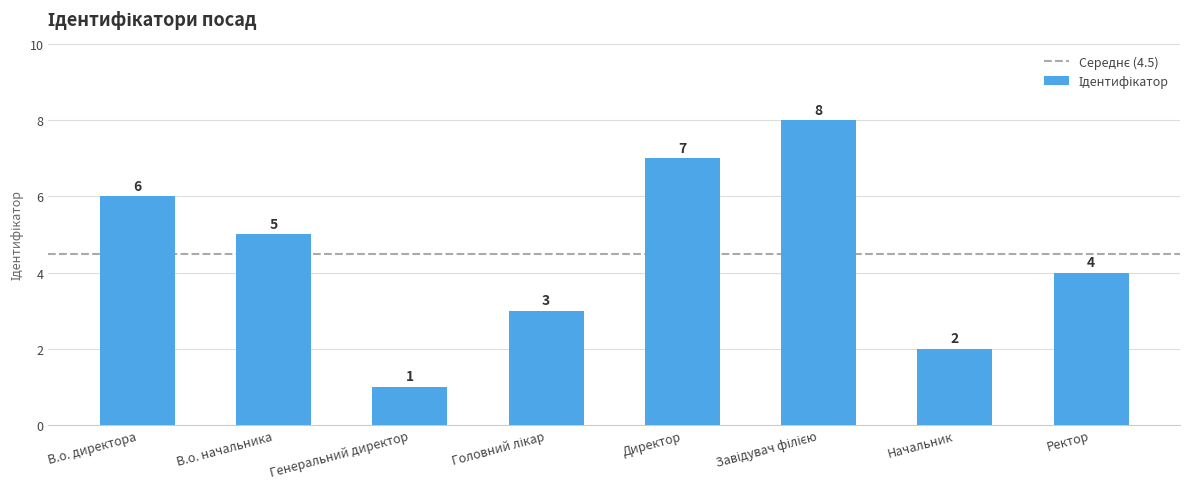

At which label does the data first exceed 5?

В.о. директора